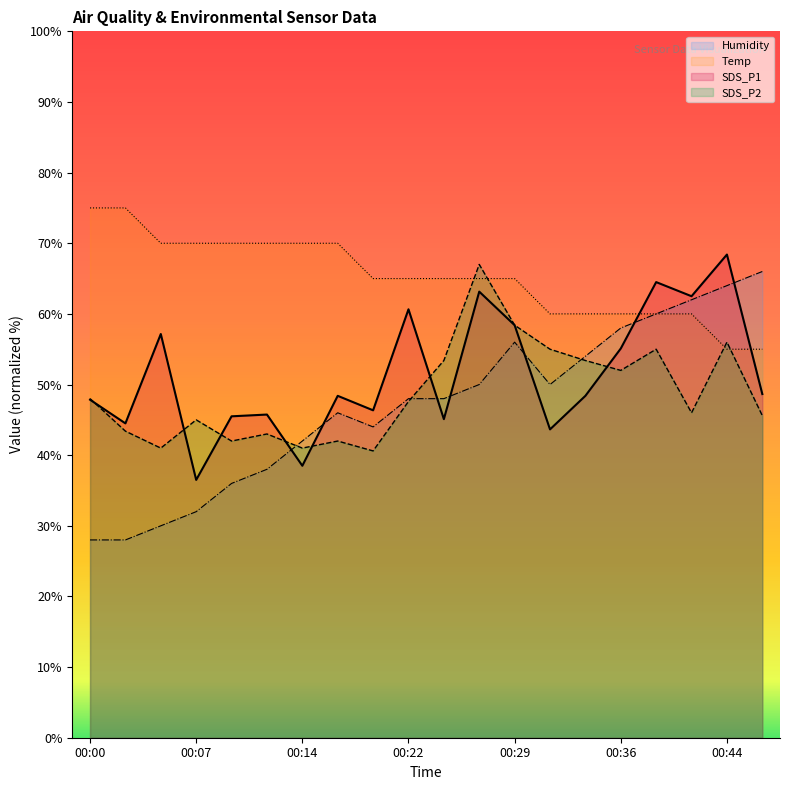

At 00:27, list the series in order from largest to smallest.

SDS_P2, Temp, SDS_P1, Humidity